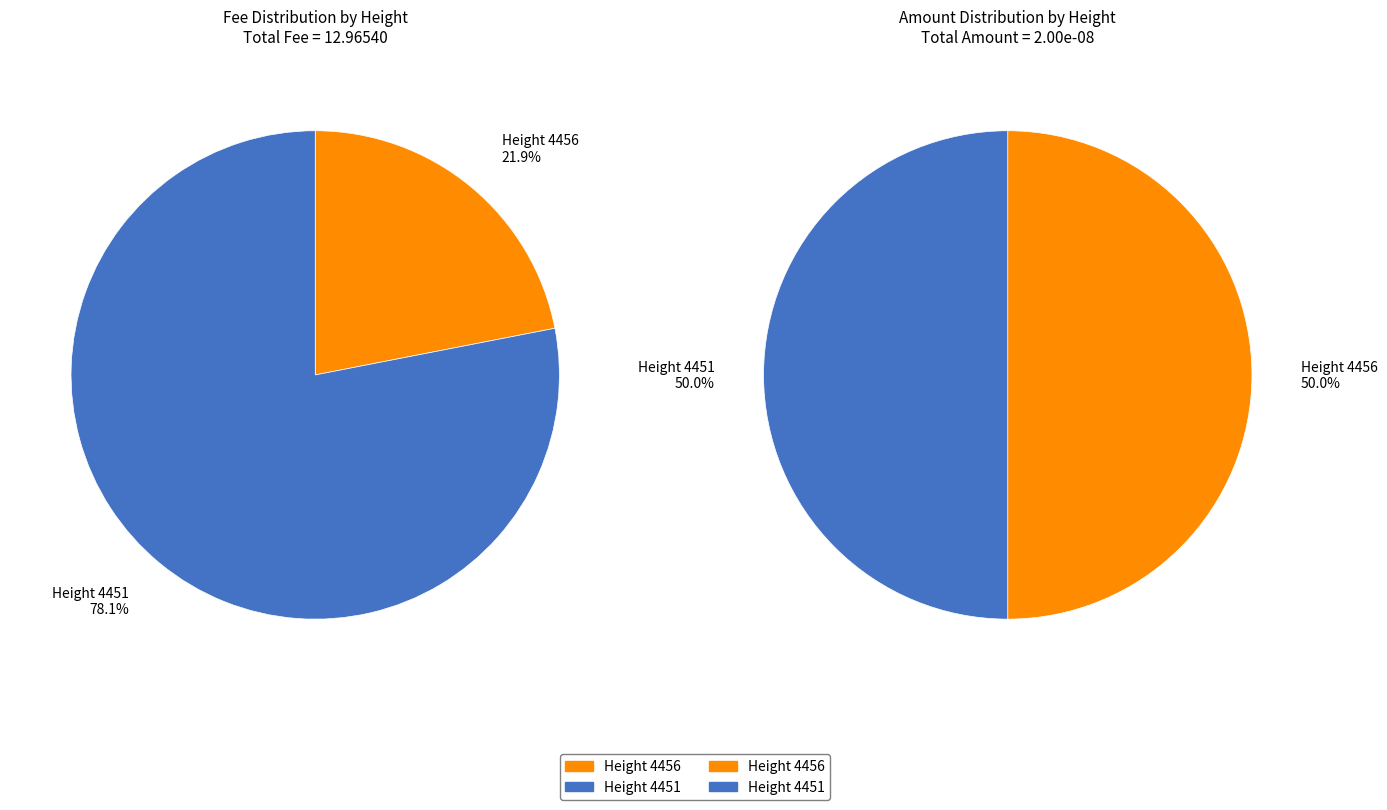

Is it true that 4456 is 78% of the pie?

False